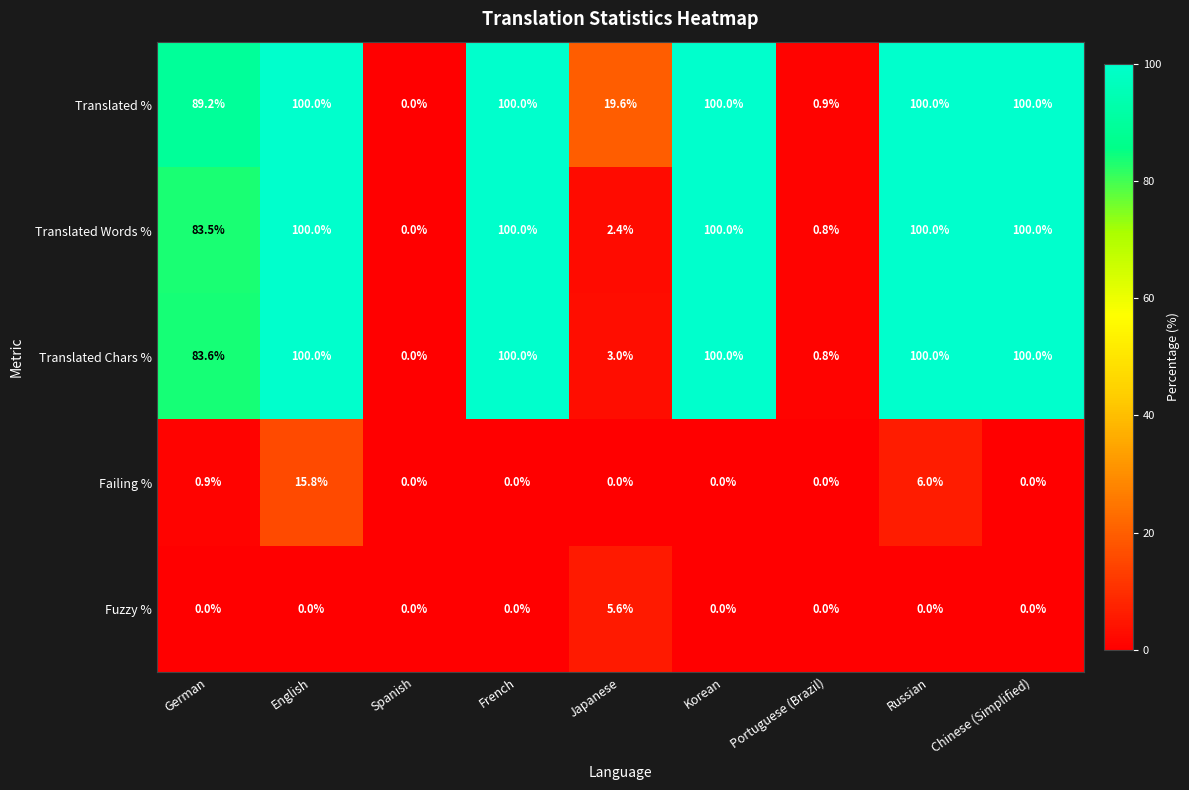

What is the maximum value for Fuzzy %?

5.6